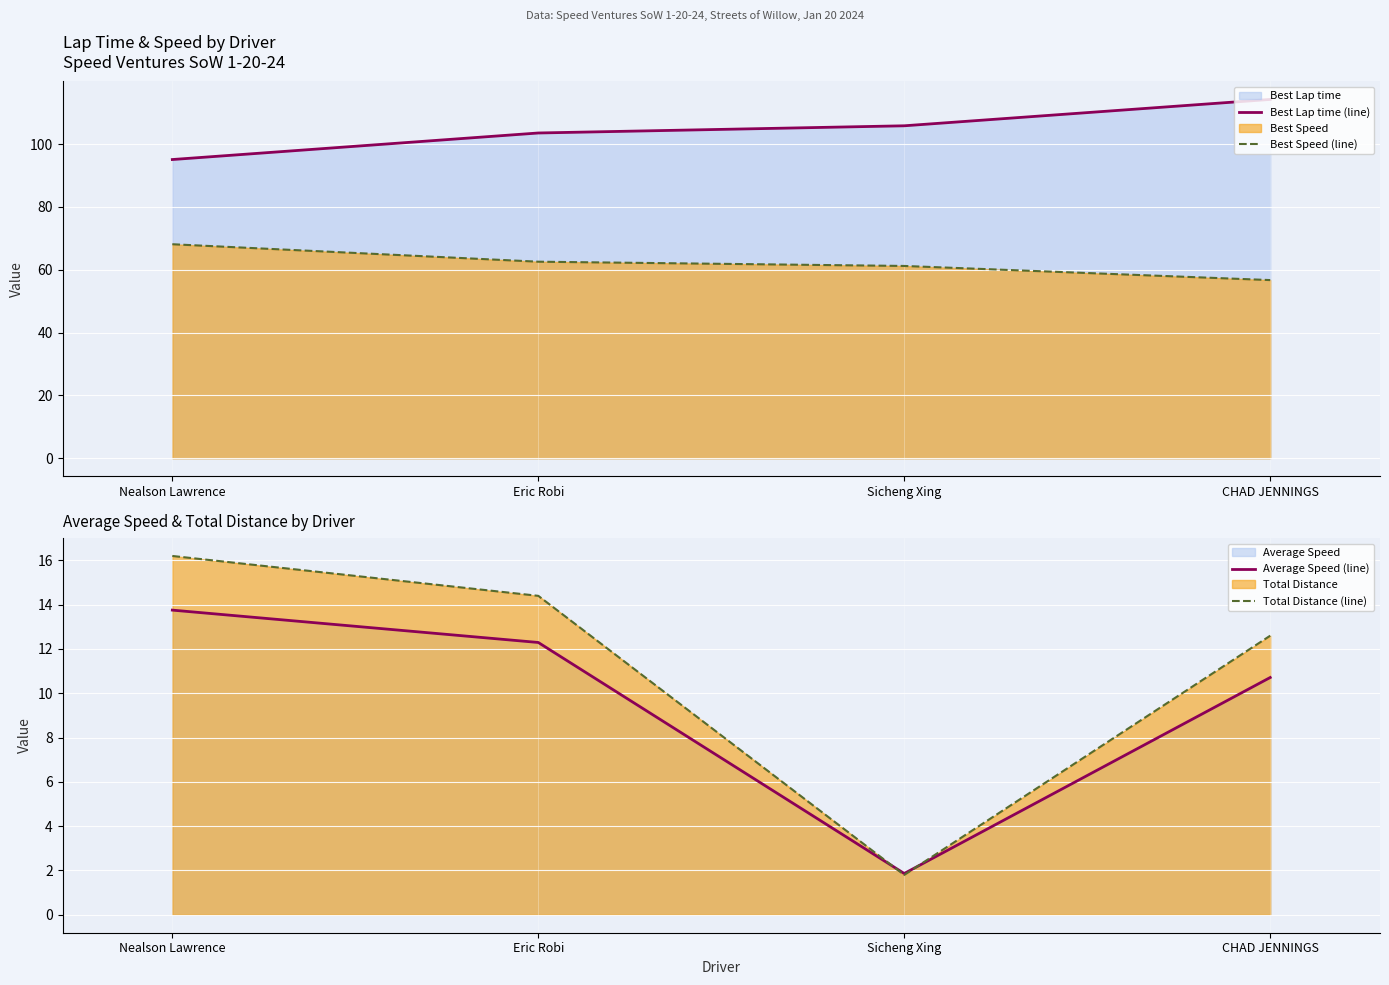

Which series has the largest total across all categories?

Best Lap time (line)